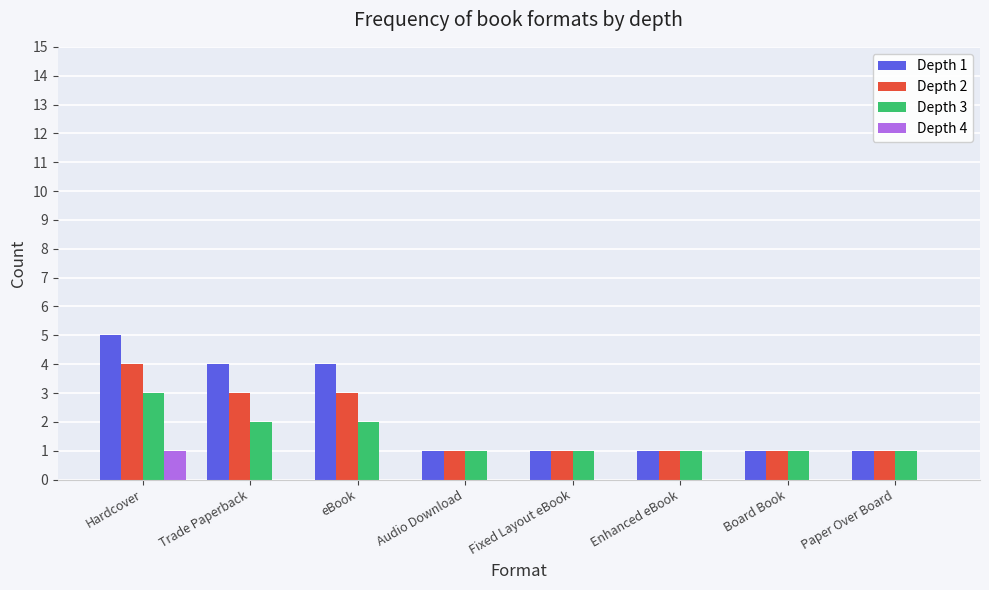

What is the total value across all series at Board Book?

3